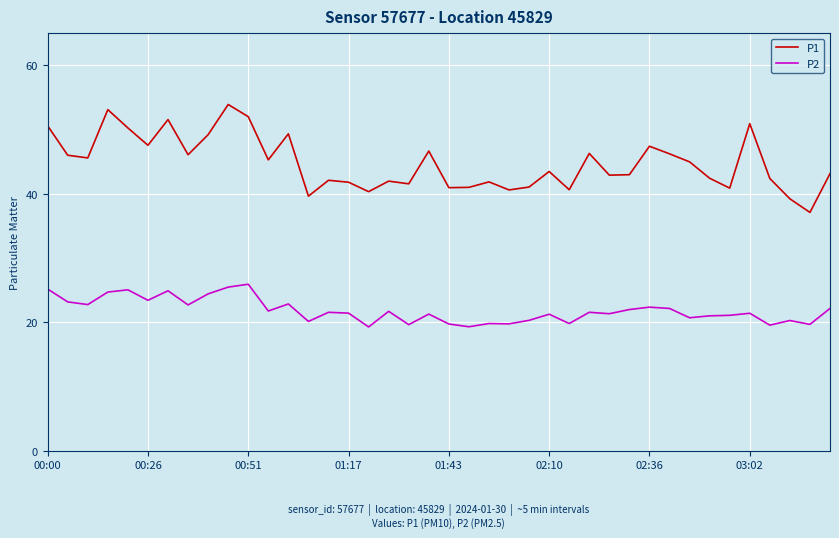

What is the minimum value shown in the chart?

19.3